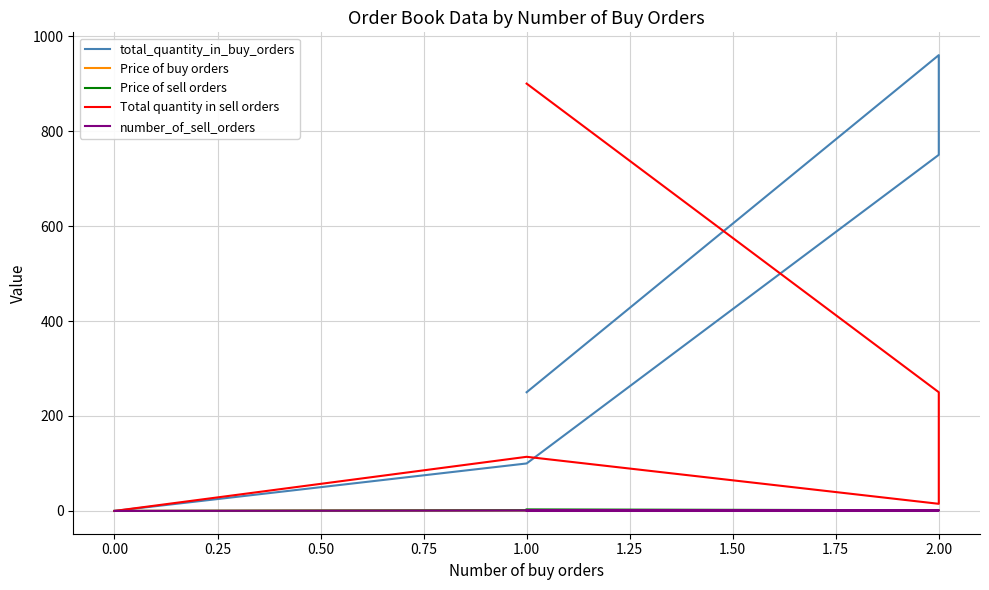

Is this an area chart (filled region under the line)?

No